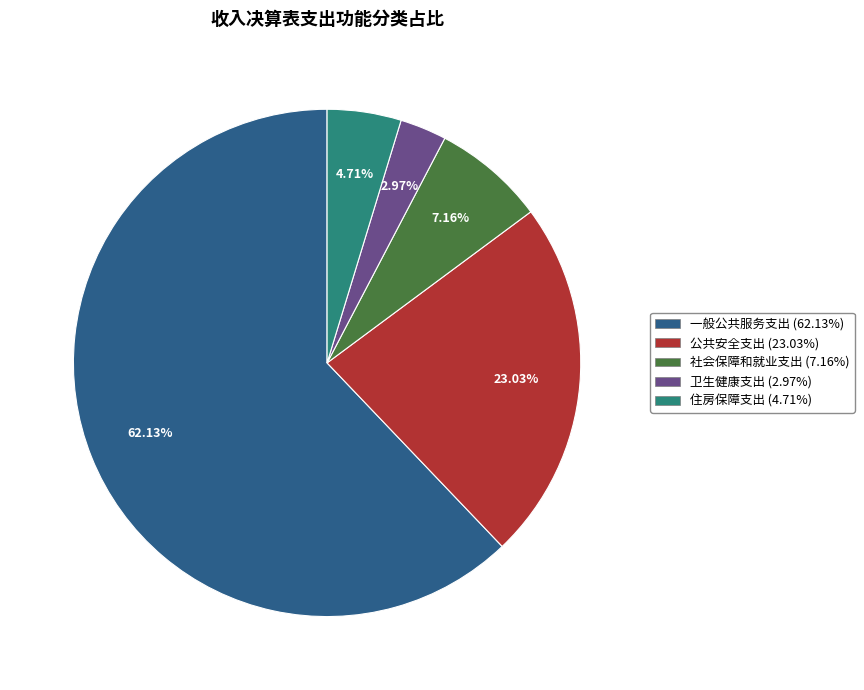

What percentage is the 社会保障和就业支出 slice, to the nearest percent?

7%